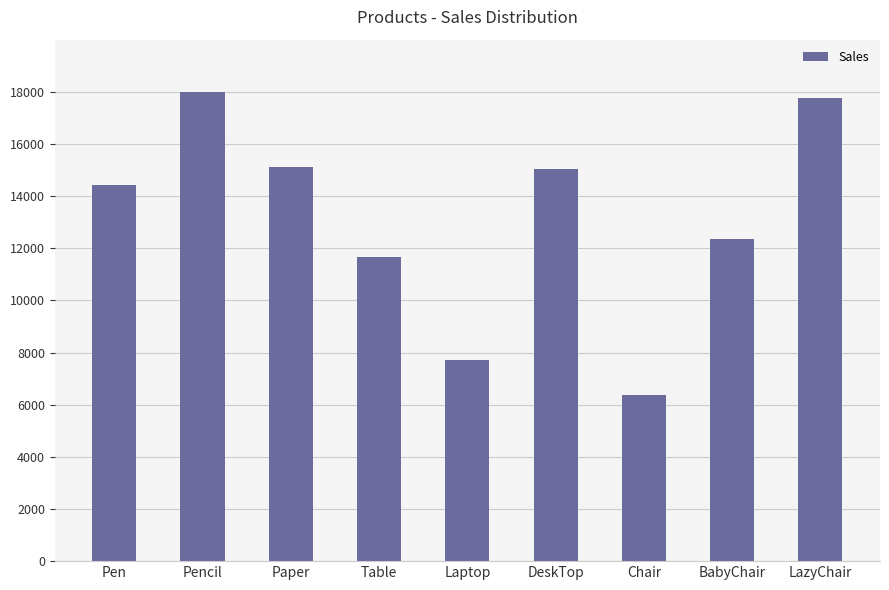

Reading right to left, transcribe all the data shown in this chart.

17760	12373	6353	15033	7718	11649	15117	17990	14432